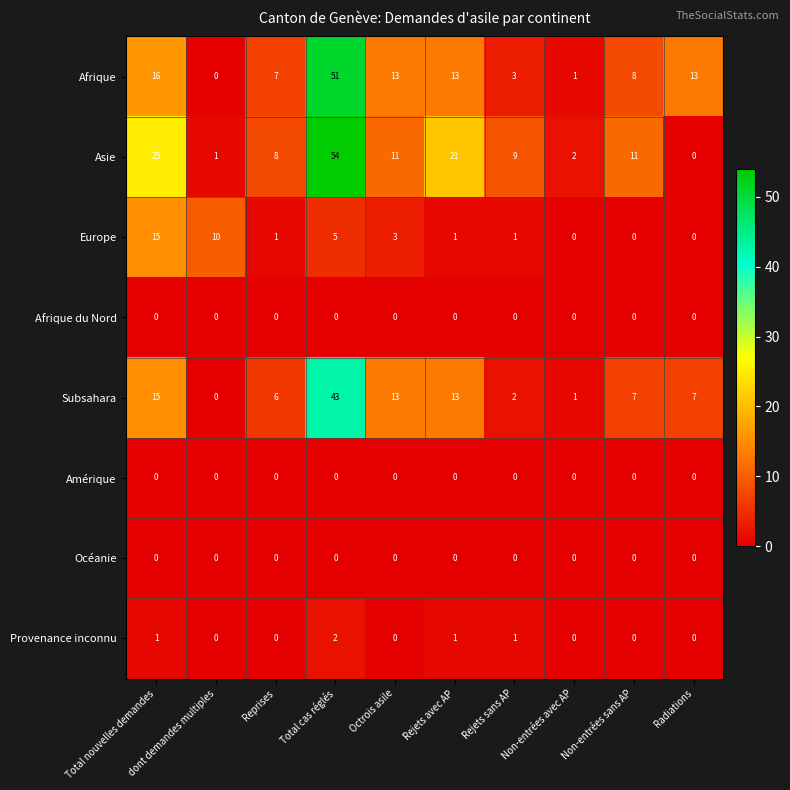

What is the maximum value for Europe?

15